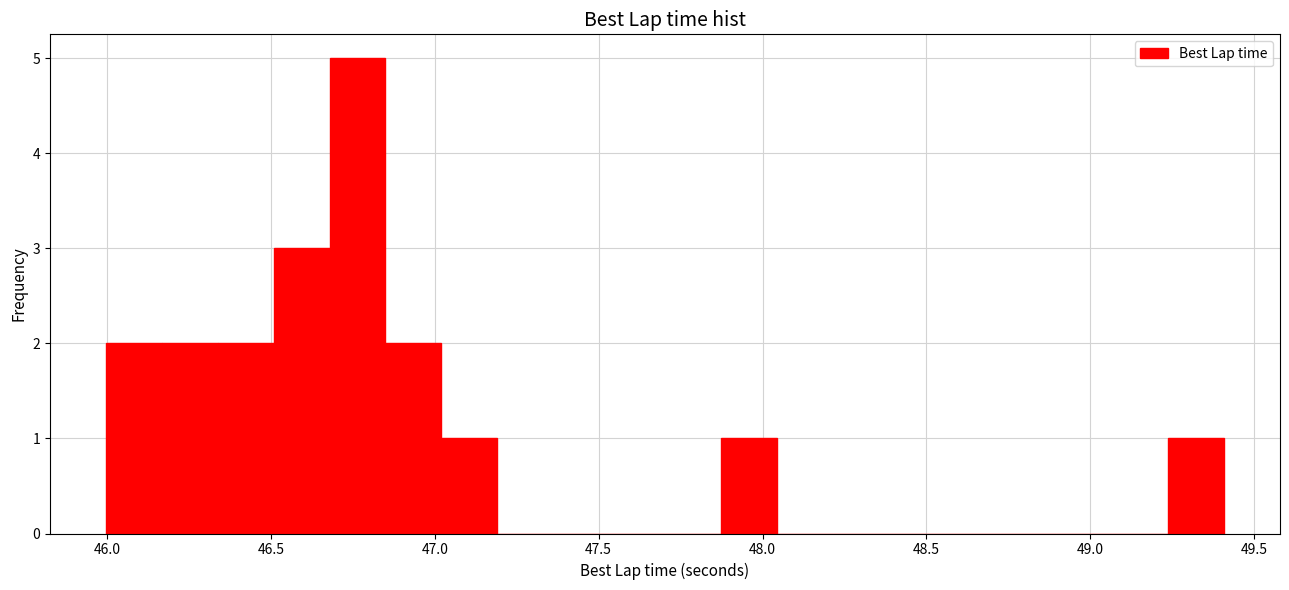

Read against the x-axis, roughly where is the centre of the tallest bar?

46.75